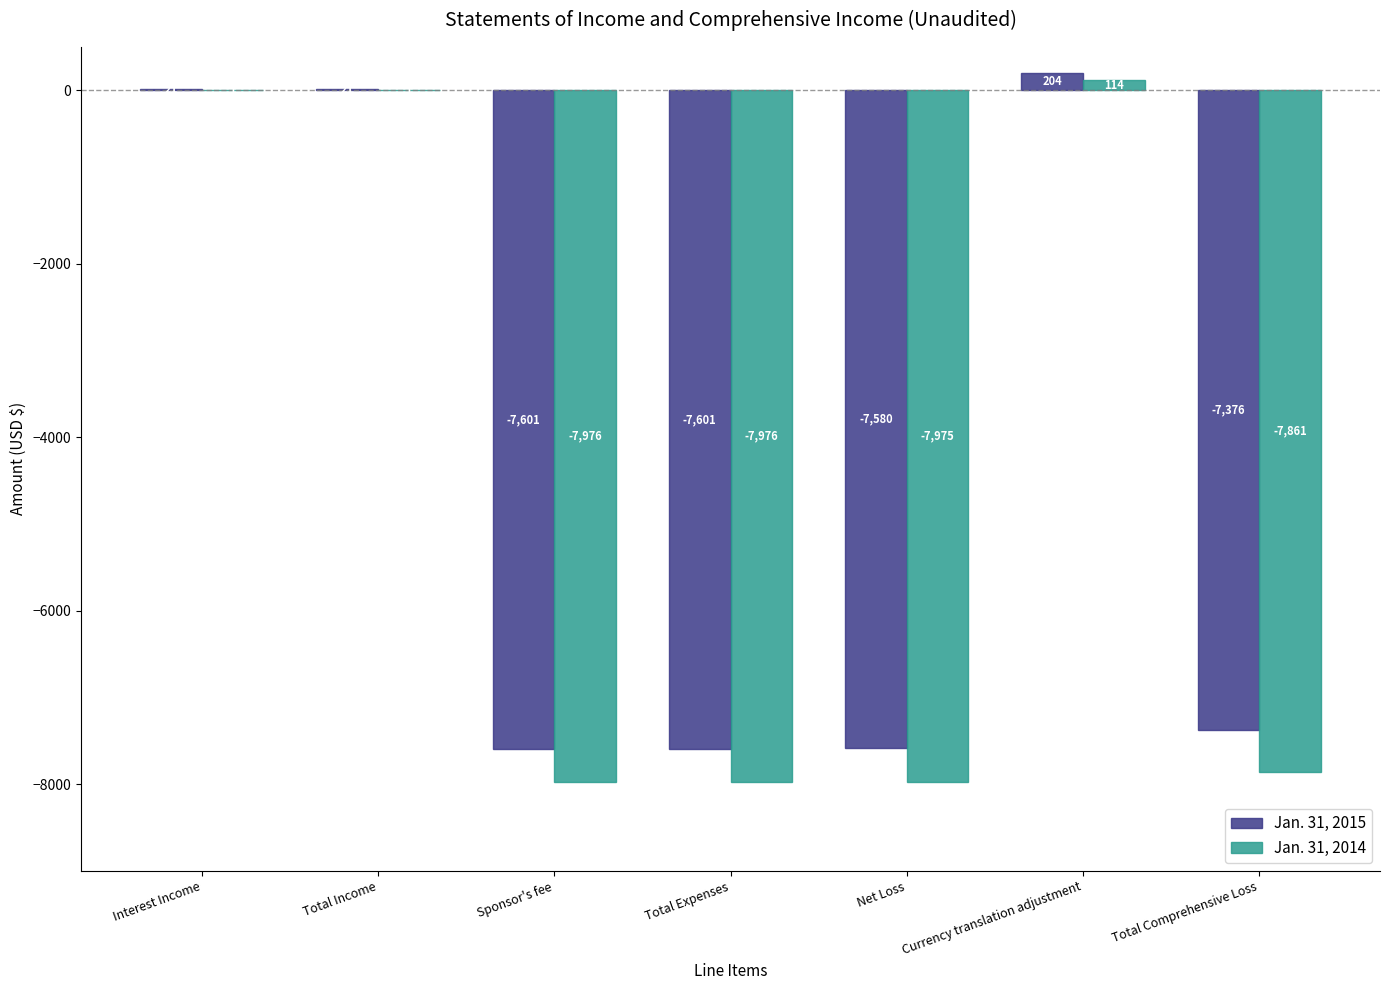

What is the sum of all Jan. 31, 2014 values?

-31672